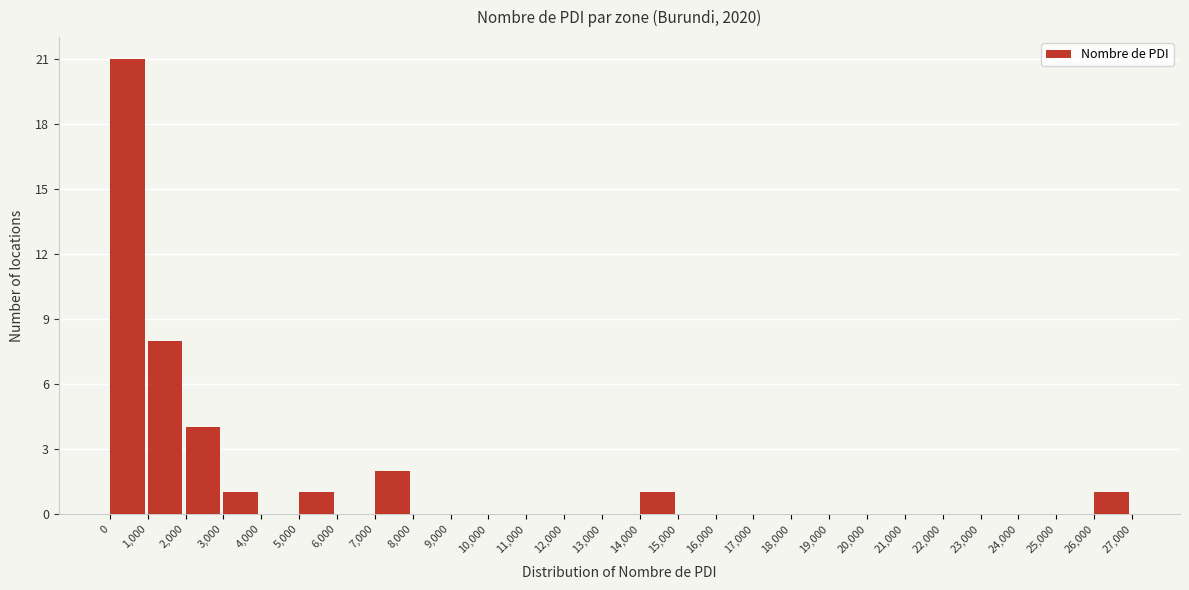

What is the height of the bar covering 26,000 to 27,000 on the x-axis? The values are not printed on the chart, so give them approximately, as read against the axis.

1